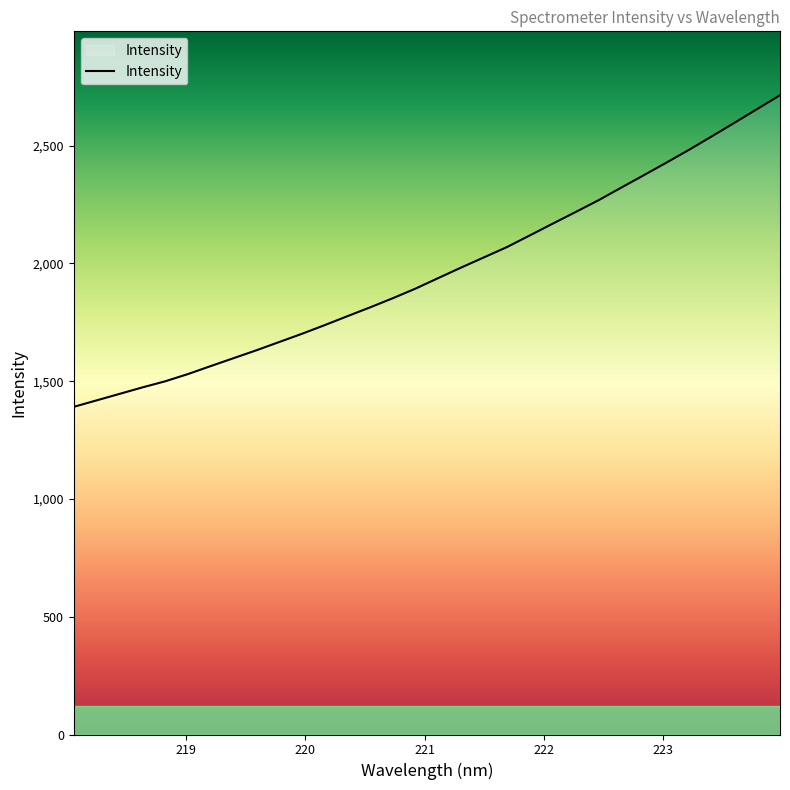

What is the greatest value displayed?

2714.3